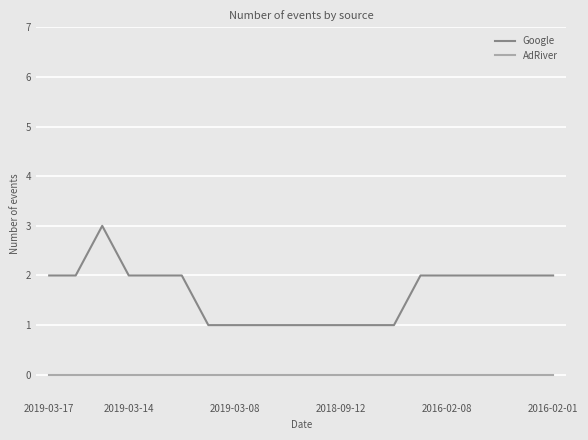

What are all the series names shown in the legend?

Google, AdRiver